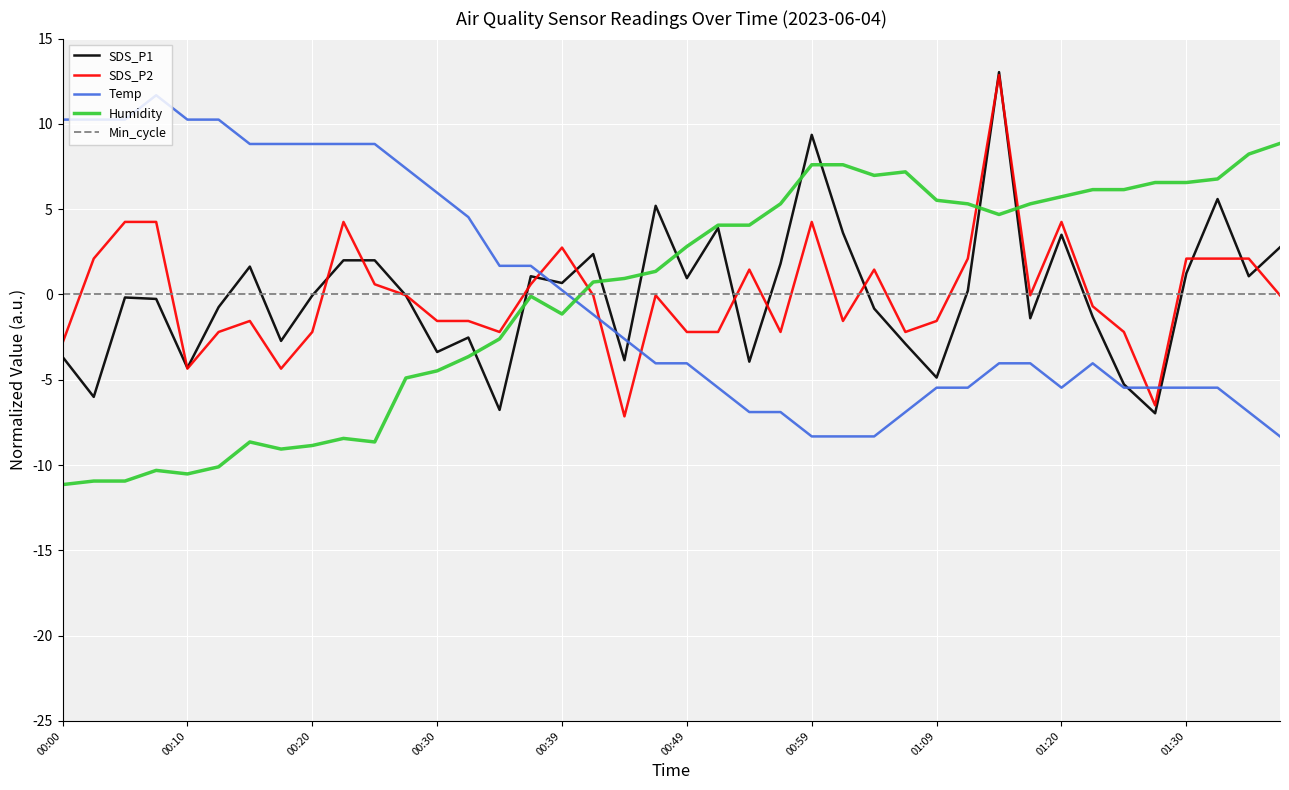

After their last crossing, which series has the higher values: Temp or Min_cycle?

Min_cycle